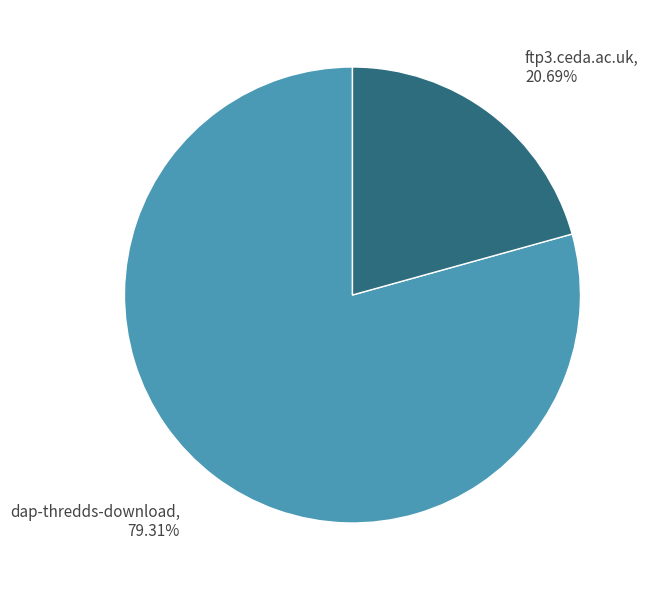

How many segments does this pie chart have?

2